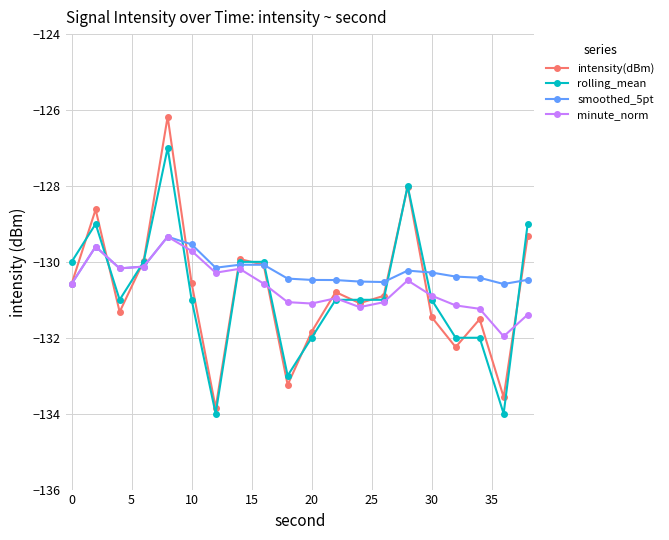

What is the average value of the intensity(dBm) series?

-130.8